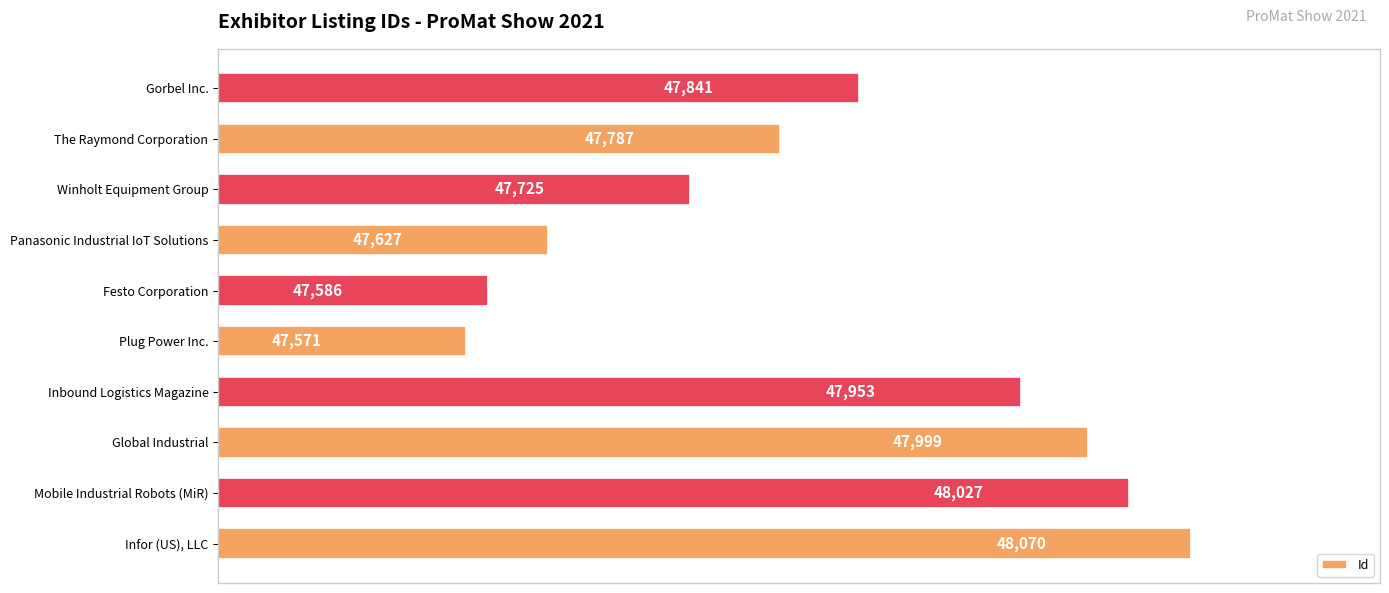

How many values are below 47841?

5